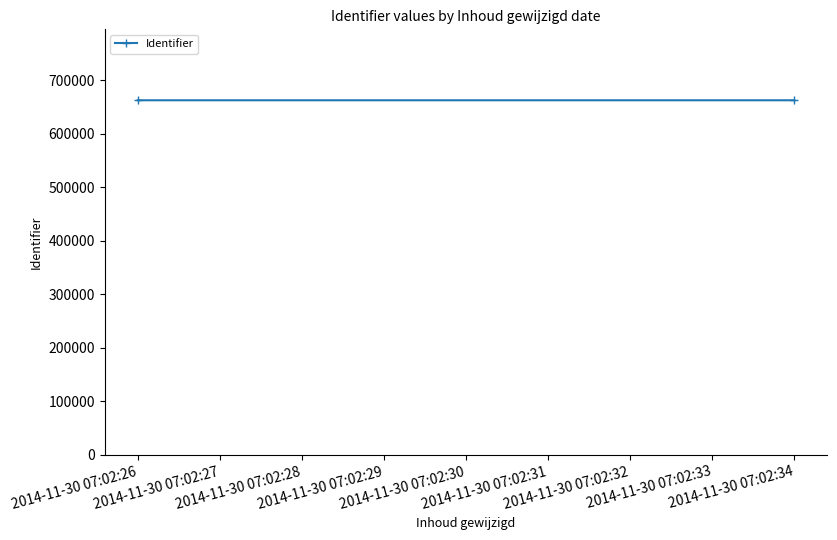

What is the difference between the maximum and minimum values?

1